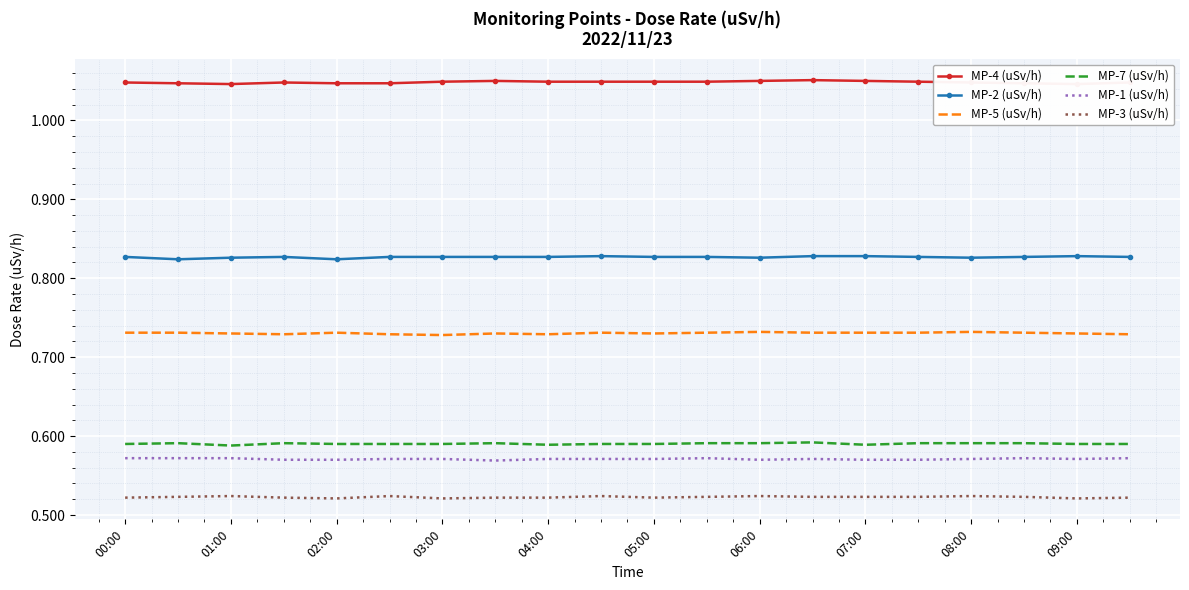

At how many categories does at least one series exceed 0?

20